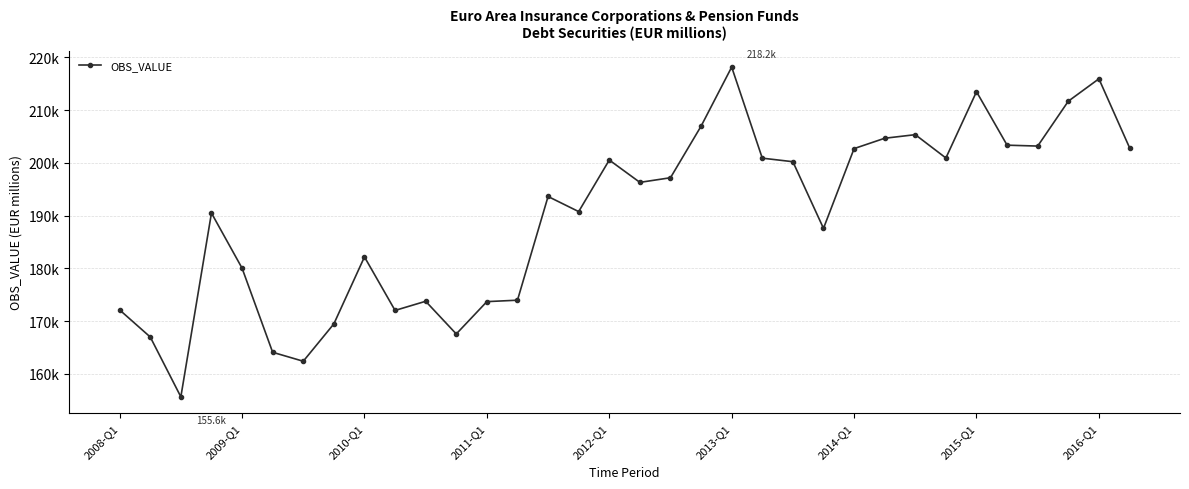

True or false: there are more than 2 points higher than both neighbors.

True